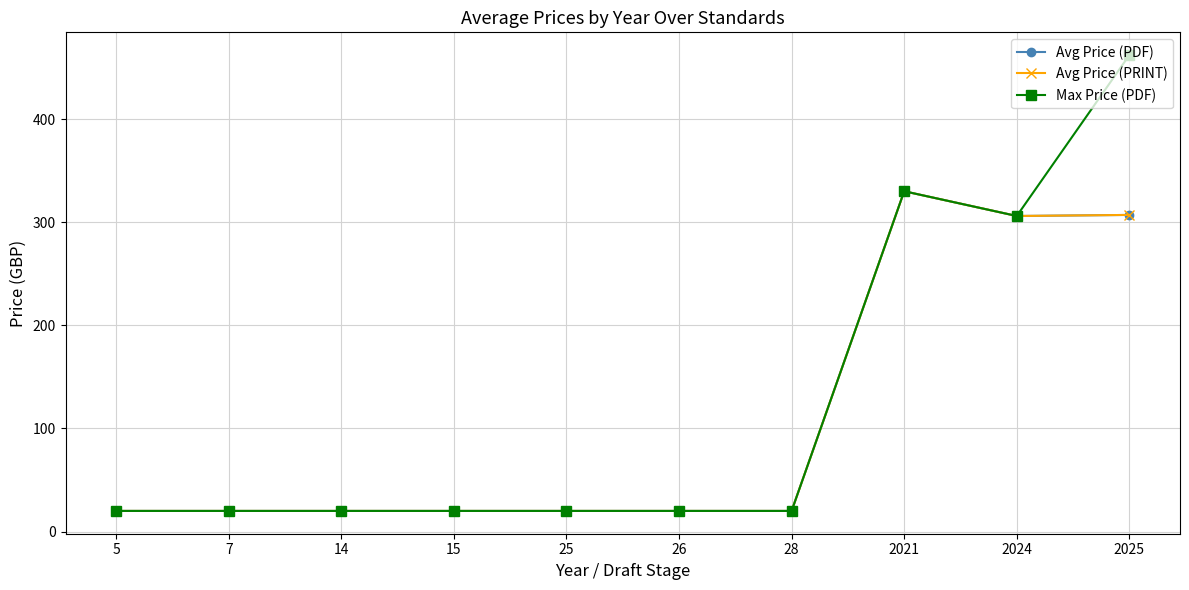

How many lines are shown in the chart?

3